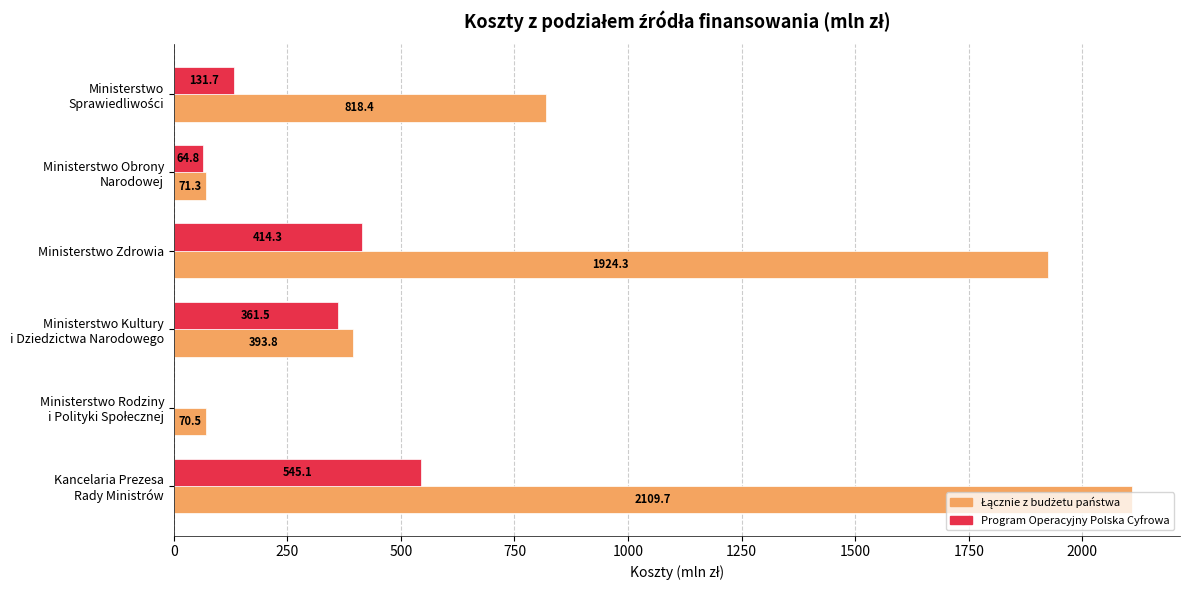

The Program Operacyjny Polska Cyfrowa series shows 414.3 at Ministerstwo Zdrowia. True or false?

True